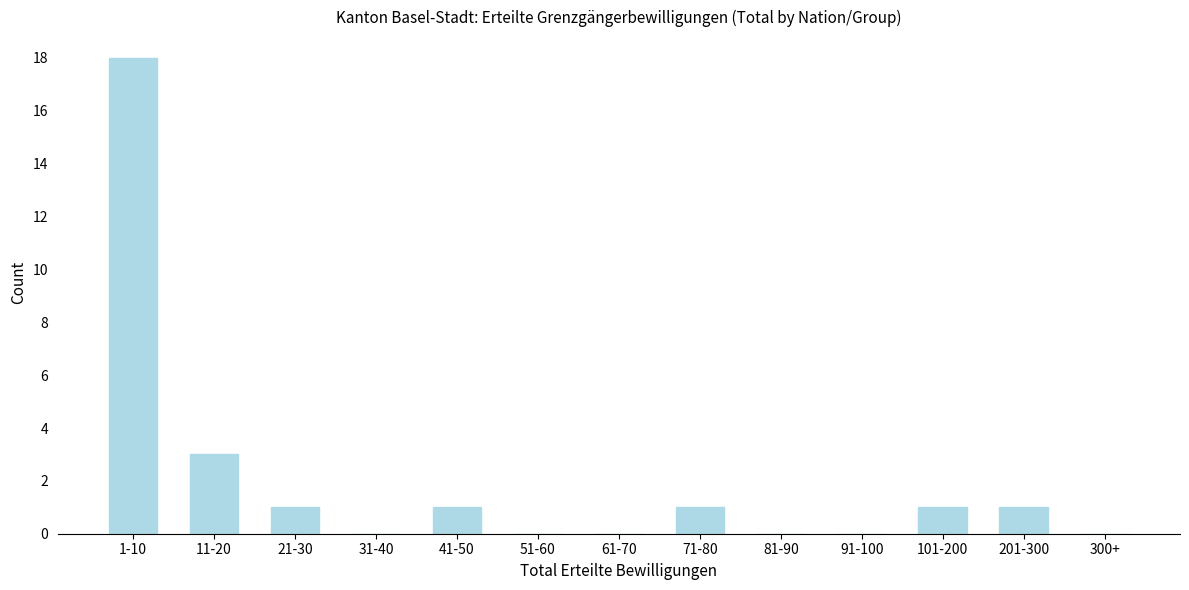

Reading right to left, extract all data points from this chart.

300+=0	201-300=1	101-200=1	91-100=0	81-90=0	71-80=1	61-70=0	51-60=0	41-50=1	31-40=0	21-30=1	11-20=3	1-10=18